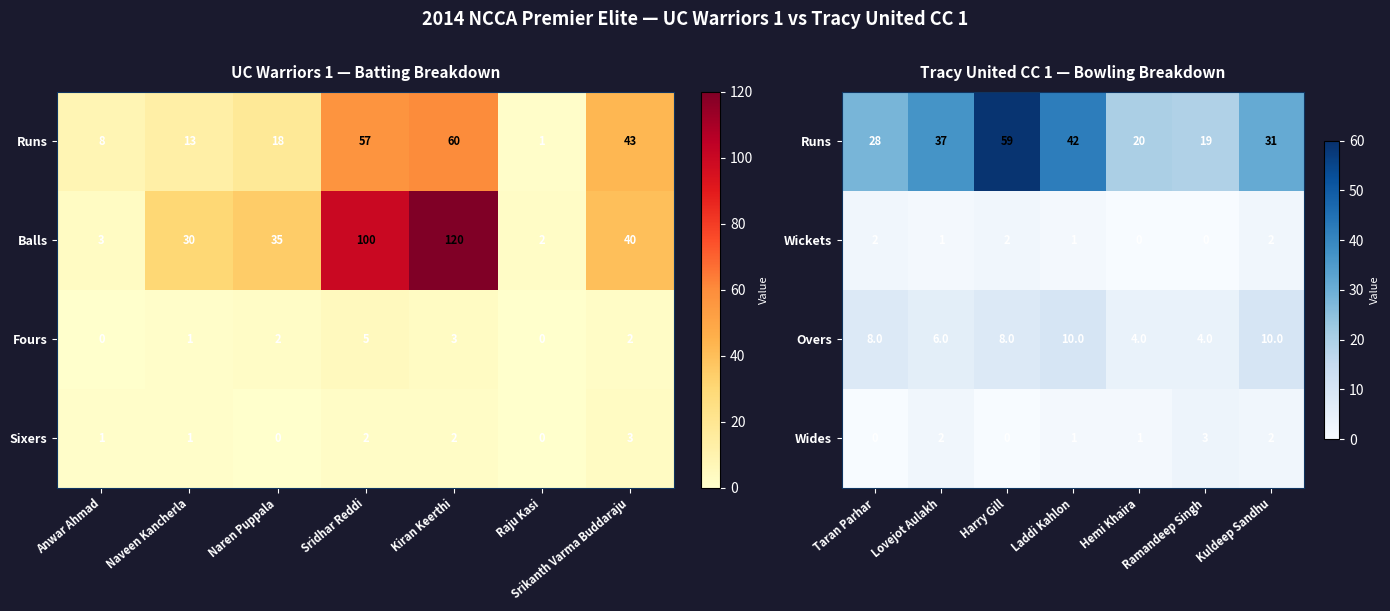

What is the average value of the Overs series?

7